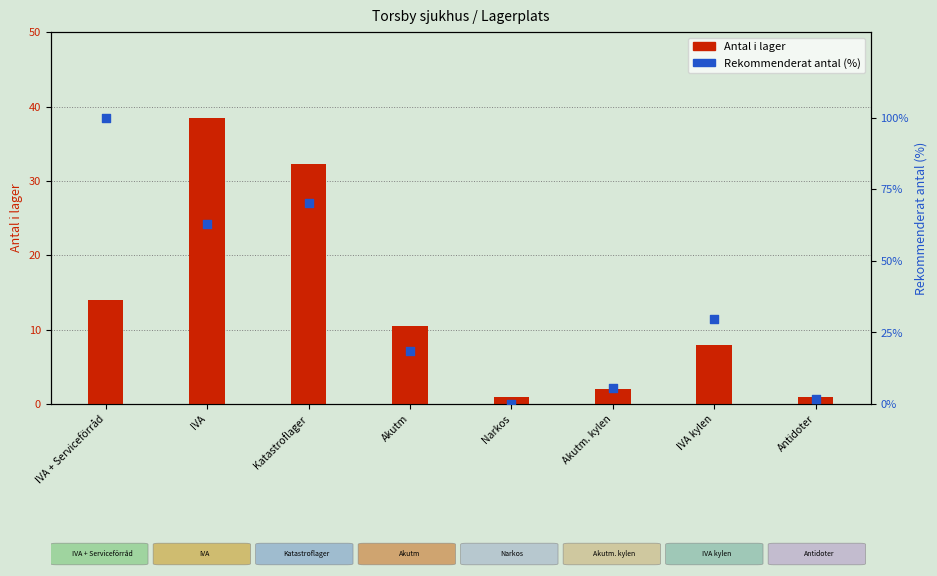

At how many categories does at least one series exceed 11?

5